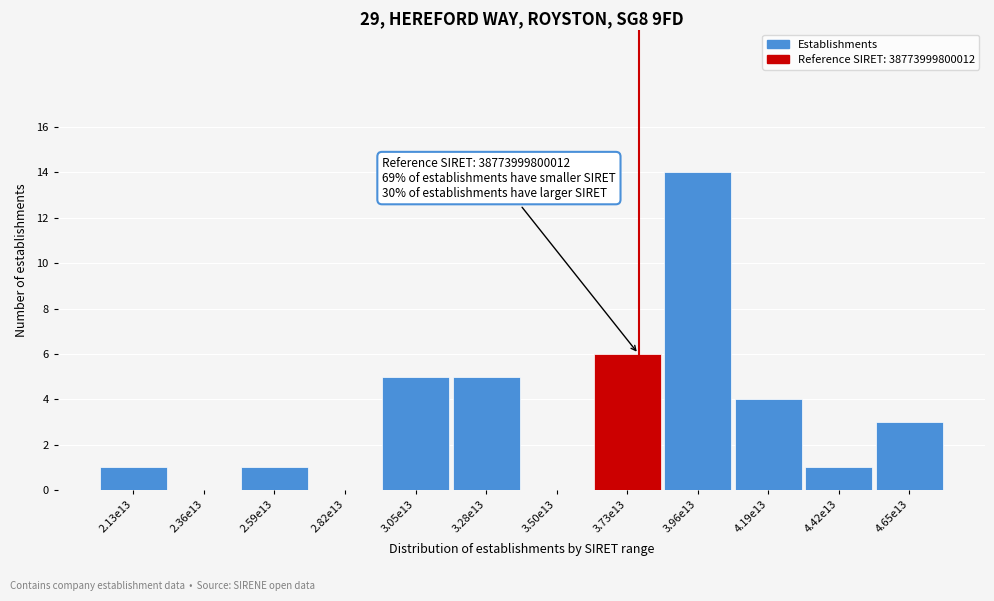

Reading left to right, extract all data points from this chart.

2.13e13=1	2.36e13=0	2.59e13=1	2.82e13=0	3.05e13=5	3.28e13=5	3.50e13=0	3.73e13=6	3.96e13=14	4.19e13=4	4.42e13=1	4.65e13=3